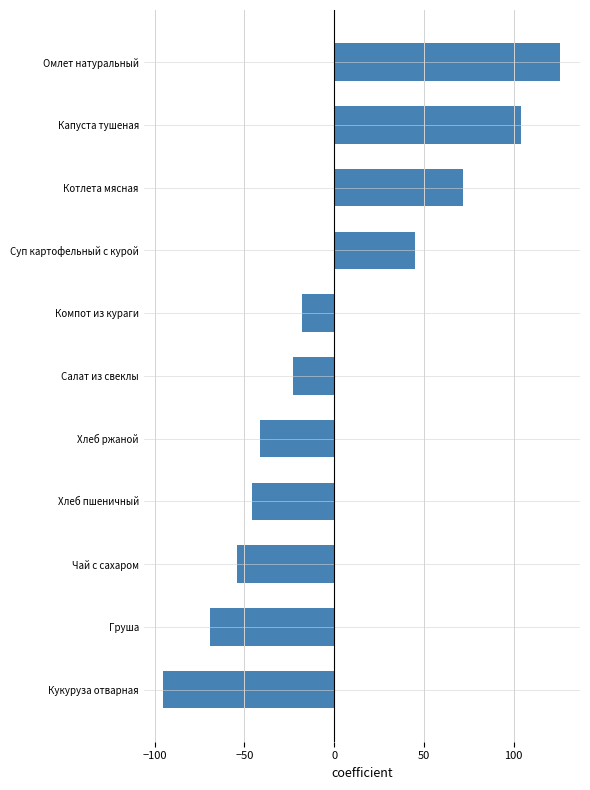

What position from the top is Кукуруза отварная?

11